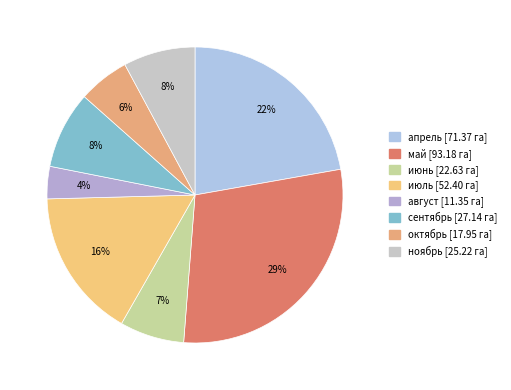

How much of the chart is everything except октябрь?

94.4%